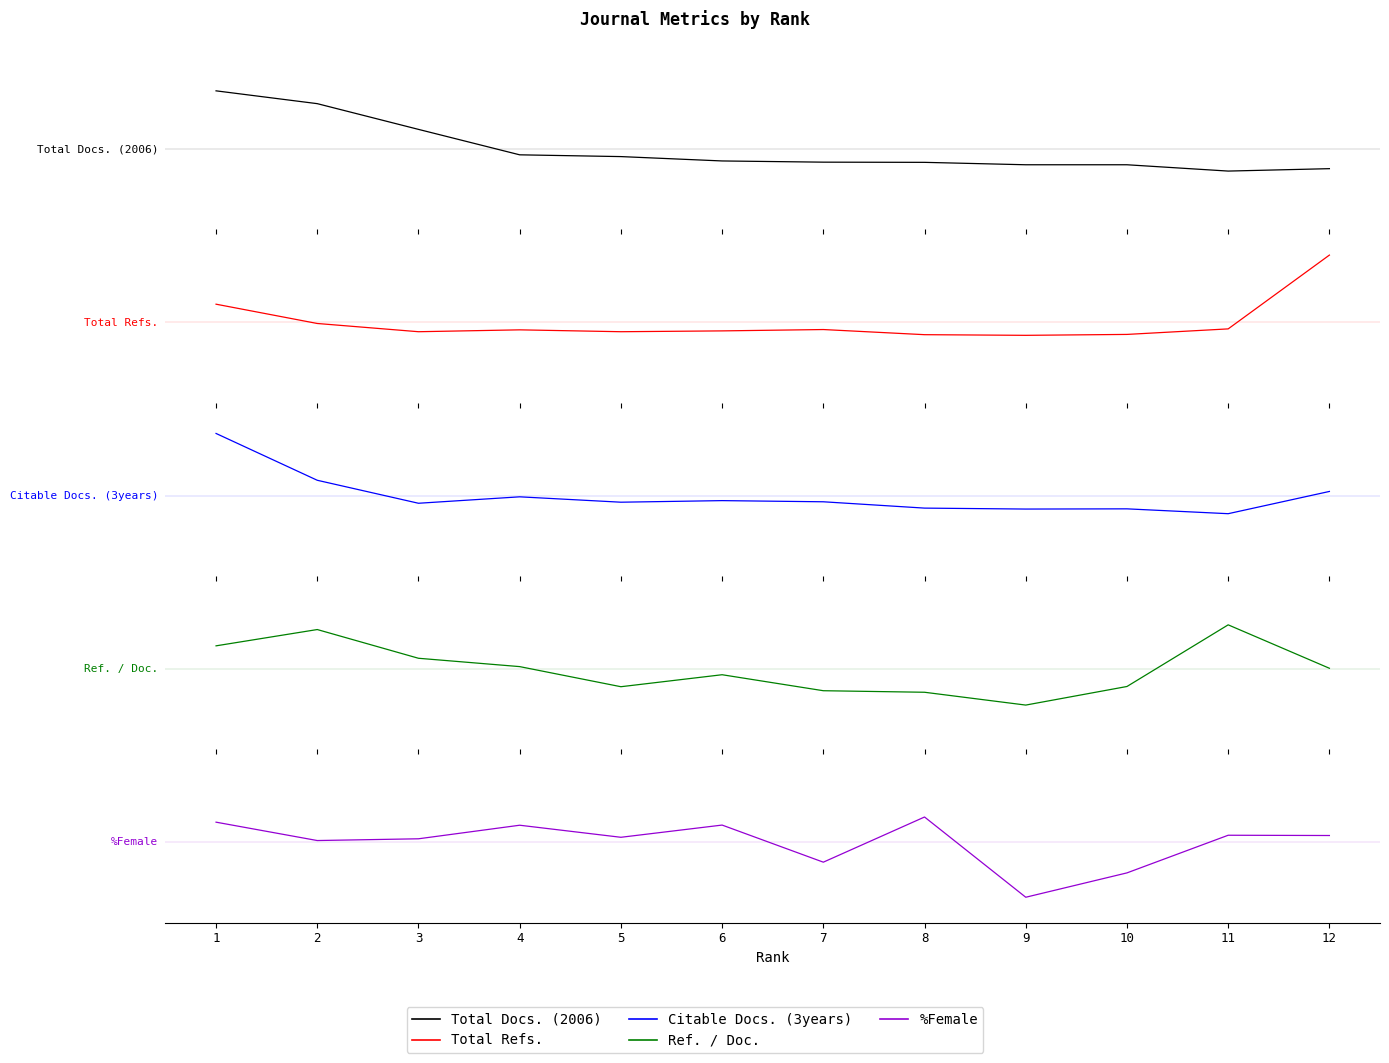

Does the chart display data point markers on the line(s)?

No